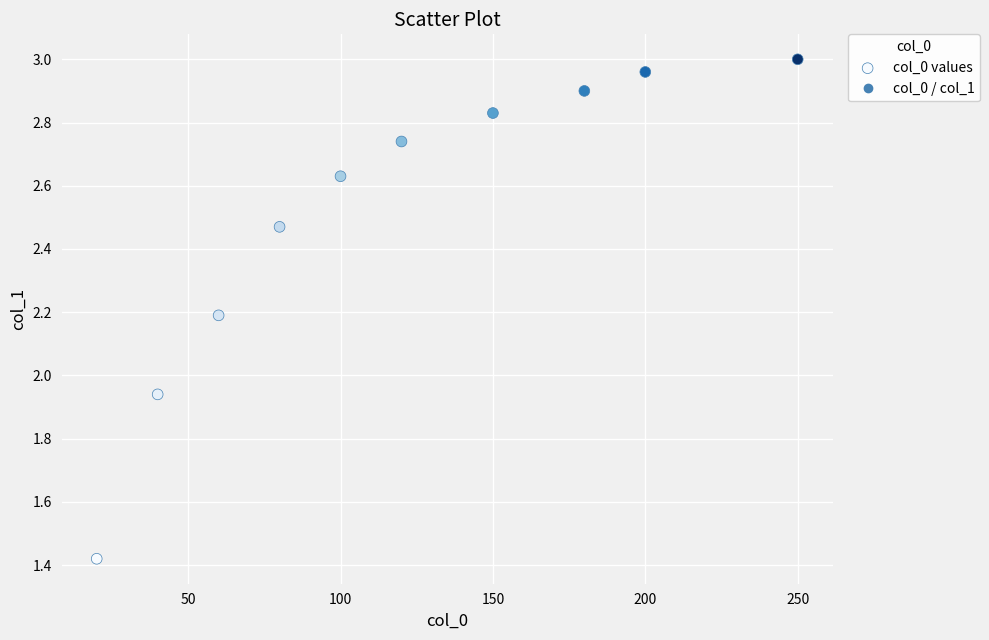

What is the range of X values (max minus min)?

230.0